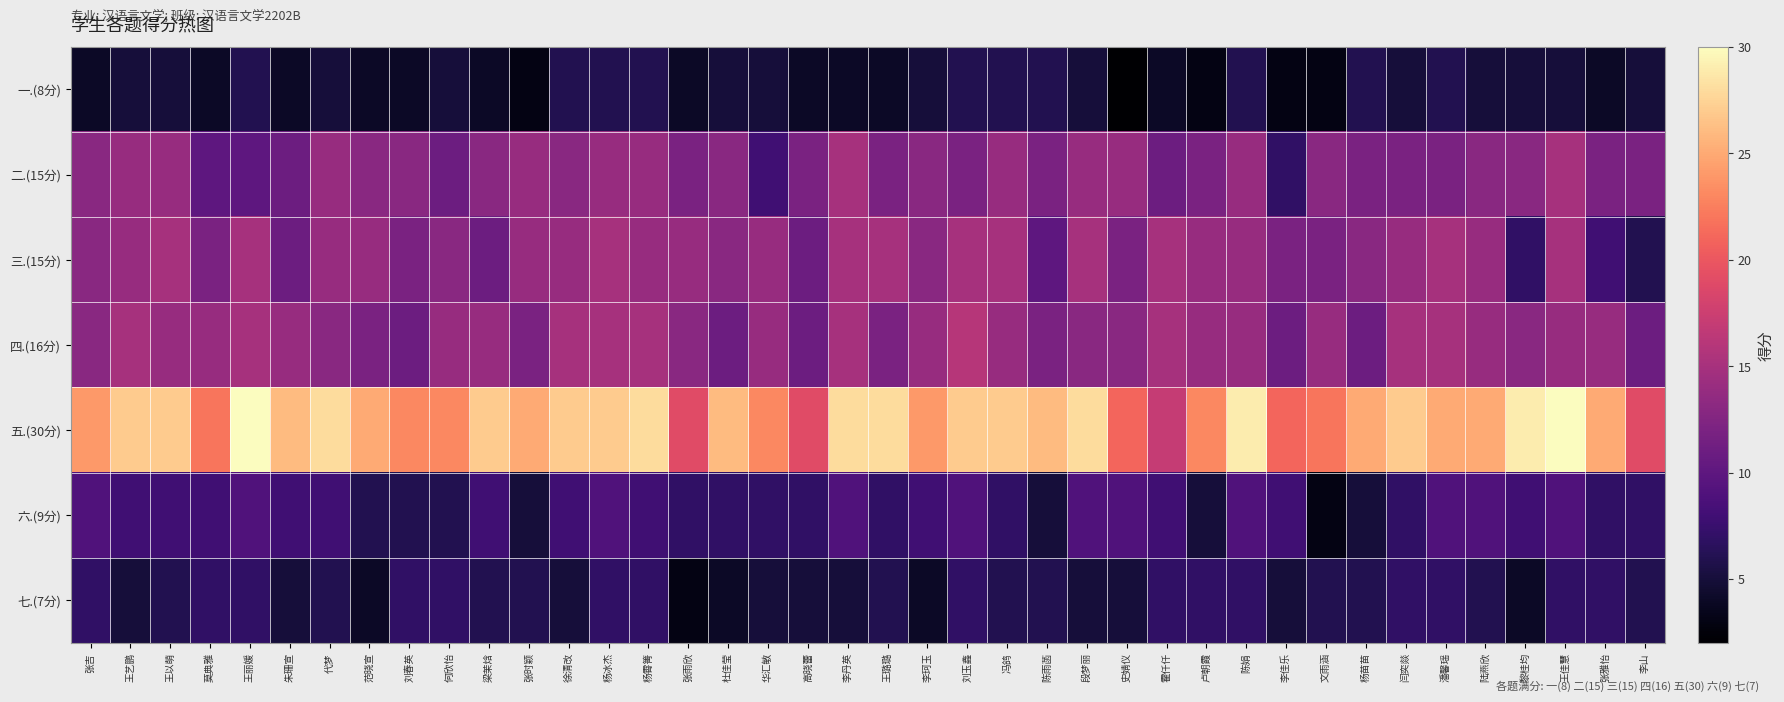

What is the smallest value displayed?

2